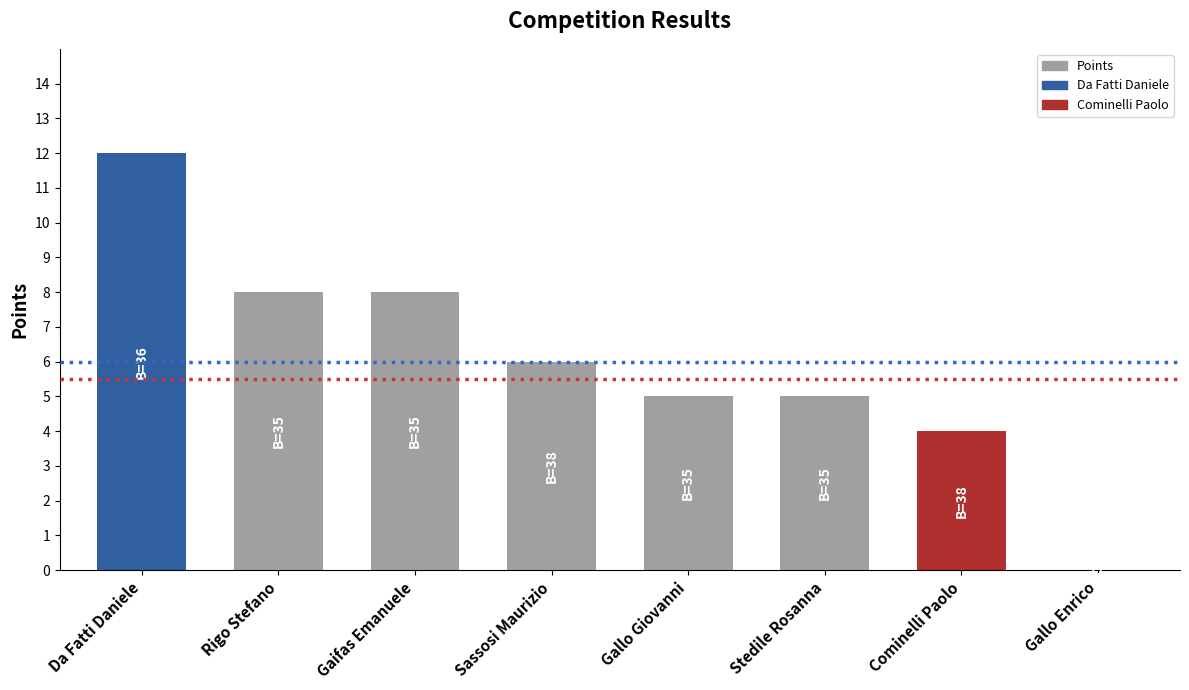

What is the sum of all values?

48